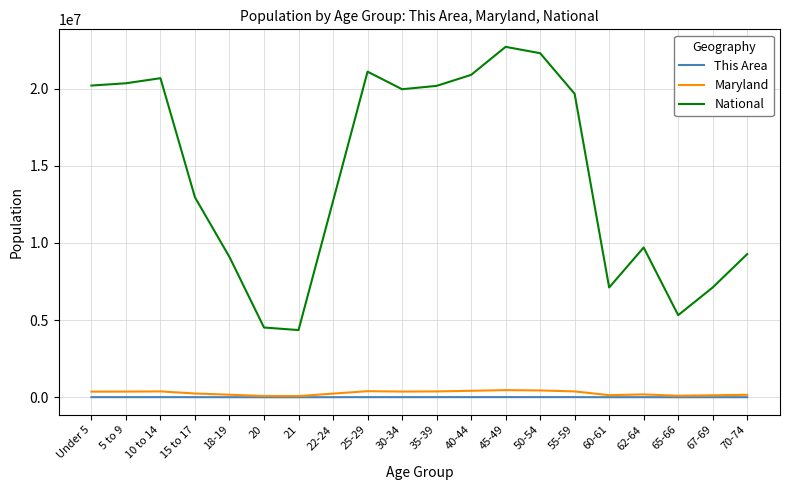

At 40-44, list the series in order from smallest to largest.

This Area, Maryland, National